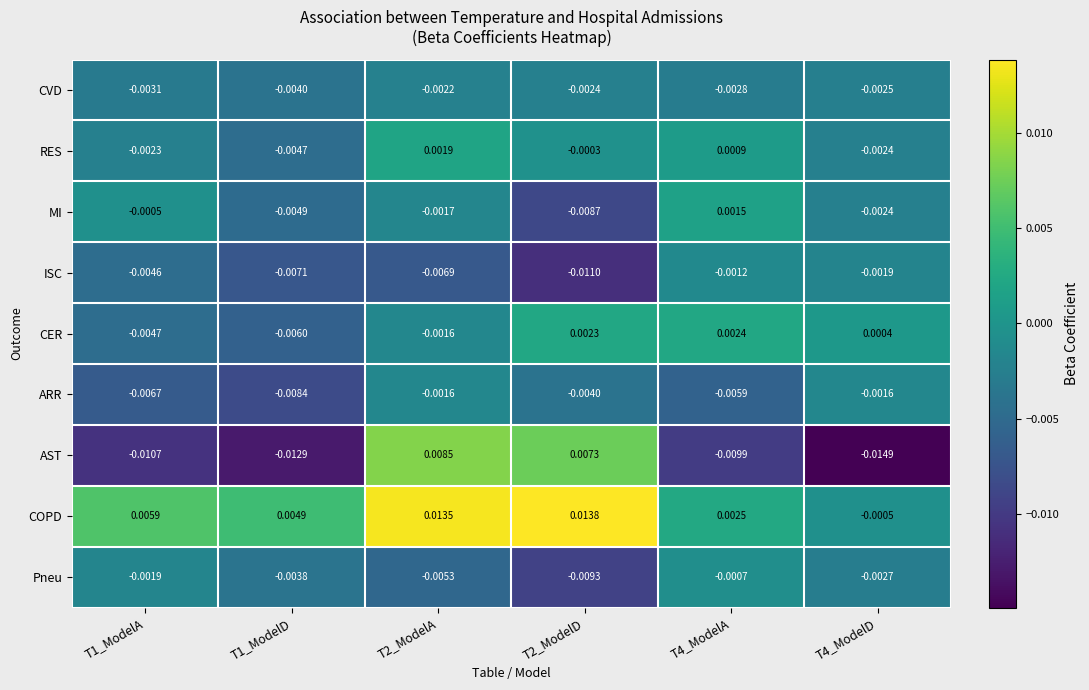

Which series has the largest total across all categories?

COPD